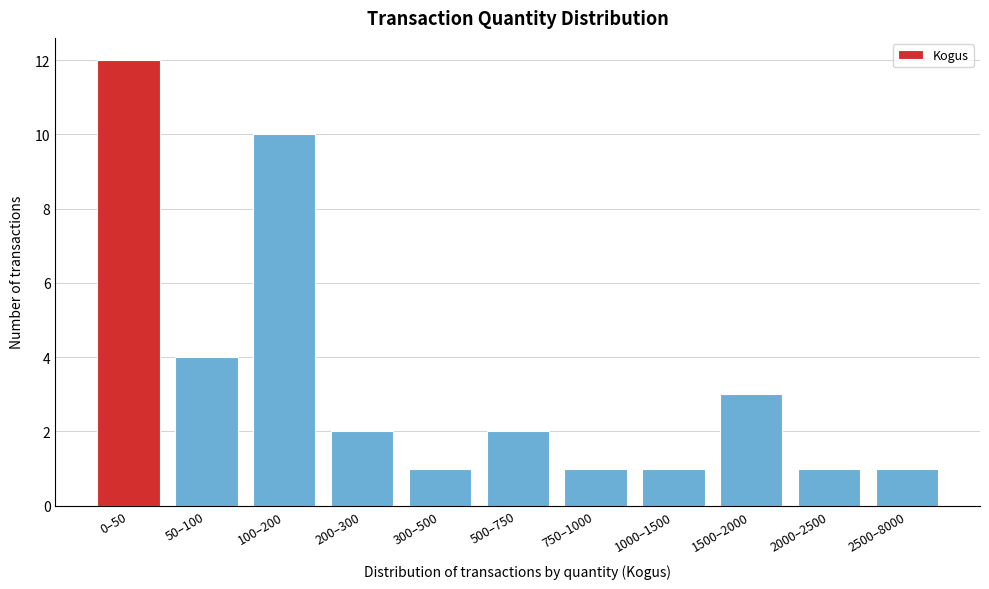

Reading right to left, what are all the values shown in this chart?

2500–8000=1	2000–2500=1	1500–2000=3	1000–1500=1	750–1000=1	500–750=2	300–500=1	200–300=2	100–200=10	50–100=4	0–50=12